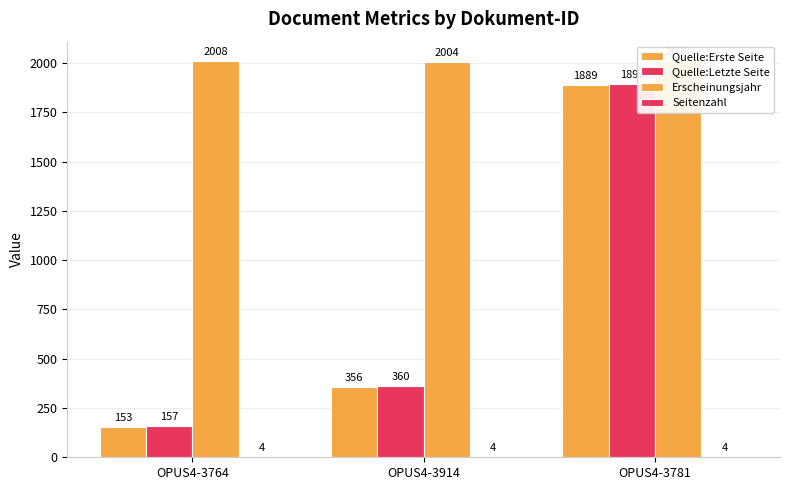

Is the value of Seitenzahl at OPUS4-3764 greater than the value of Erscheinungsjahr at OPUS4-3781?

No